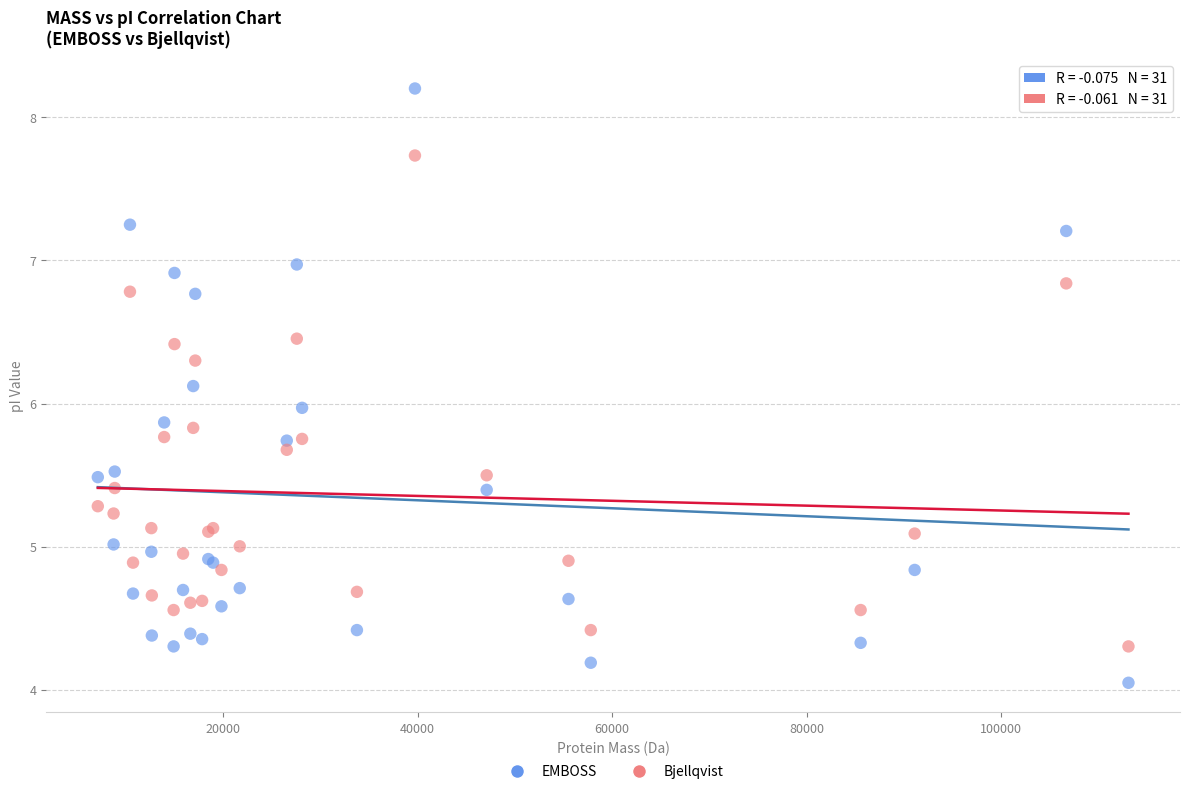

What is the X range (max minus min) for the scatter plot?

106002.2